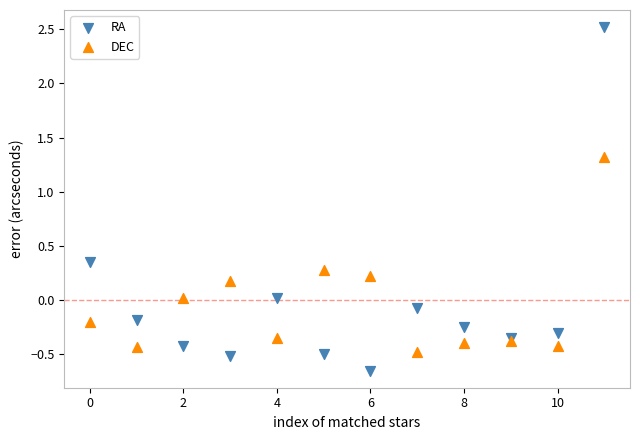

Which series contains the lowest Y value?

RA